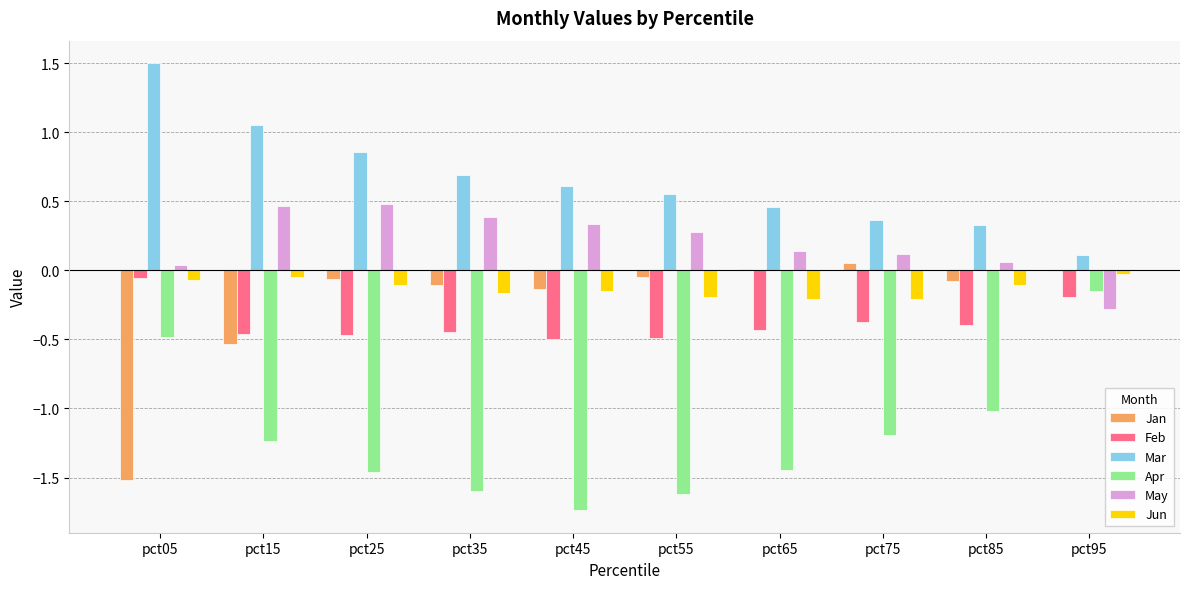

Is the value of Jan at pct25 greater than the value of Feb at pct25?

Yes